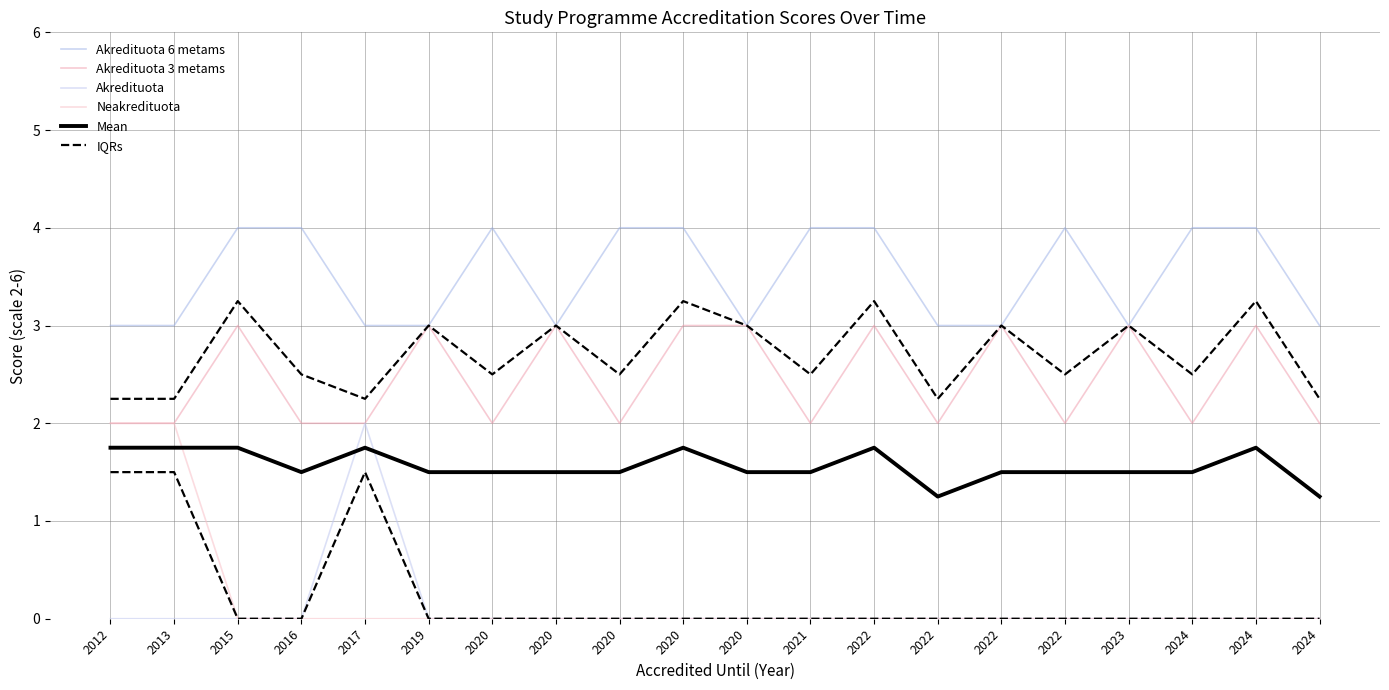

What is the difference between the highest and lowest values at 2022?

4.0